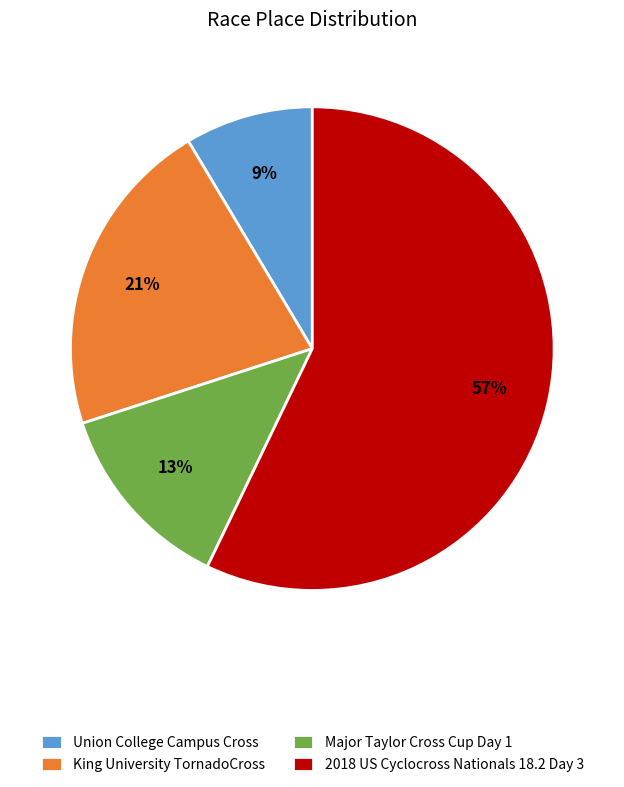

True or false: Major Taylor Cross Cup Day 1 accounts for 13% of the total.

True